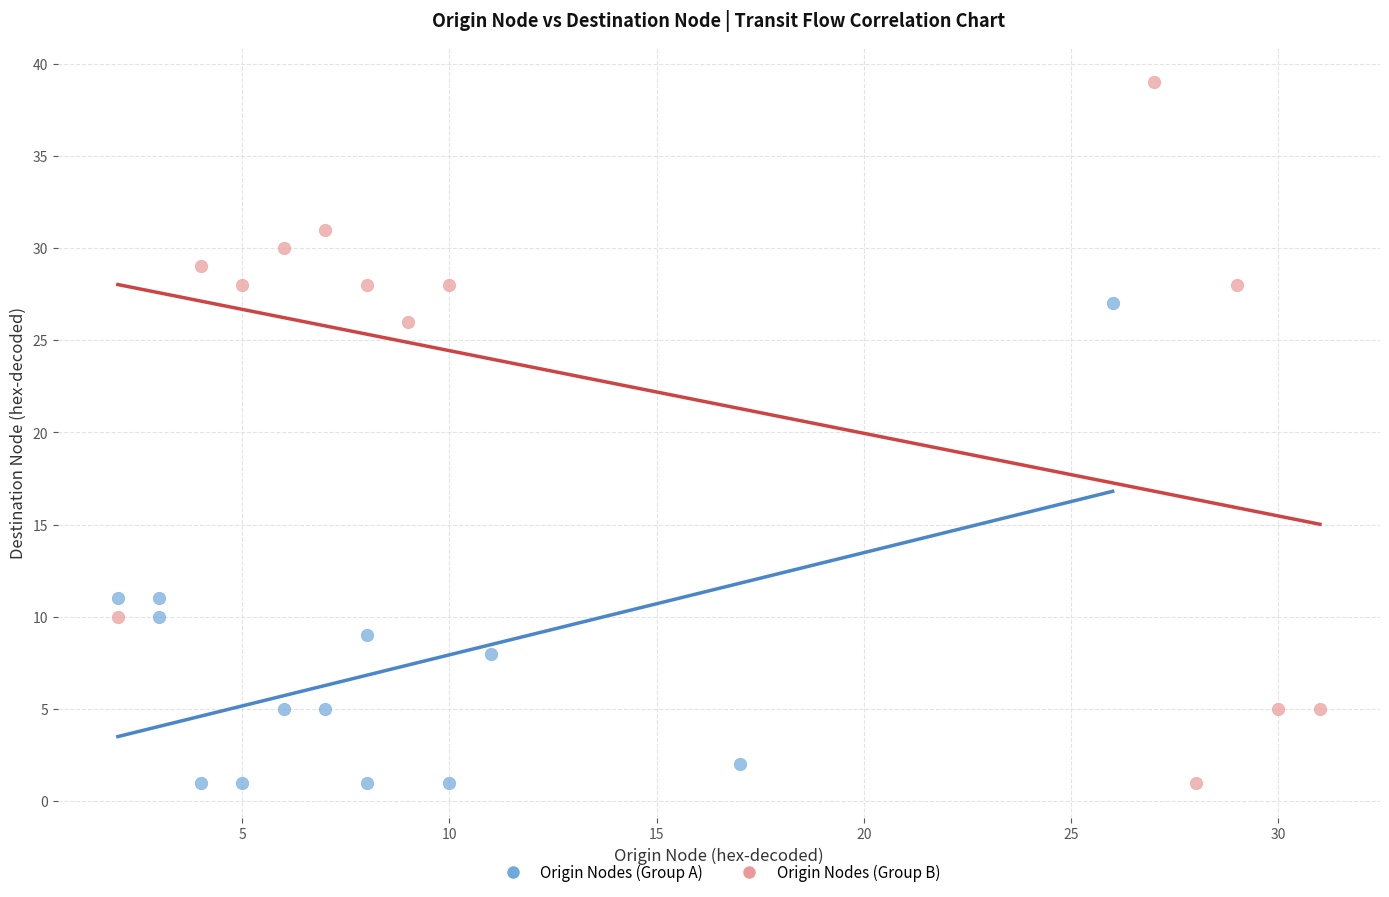

What are all the series names shown in the legend?

Origin Nodes (Group A), Origin Nodes (Group B)